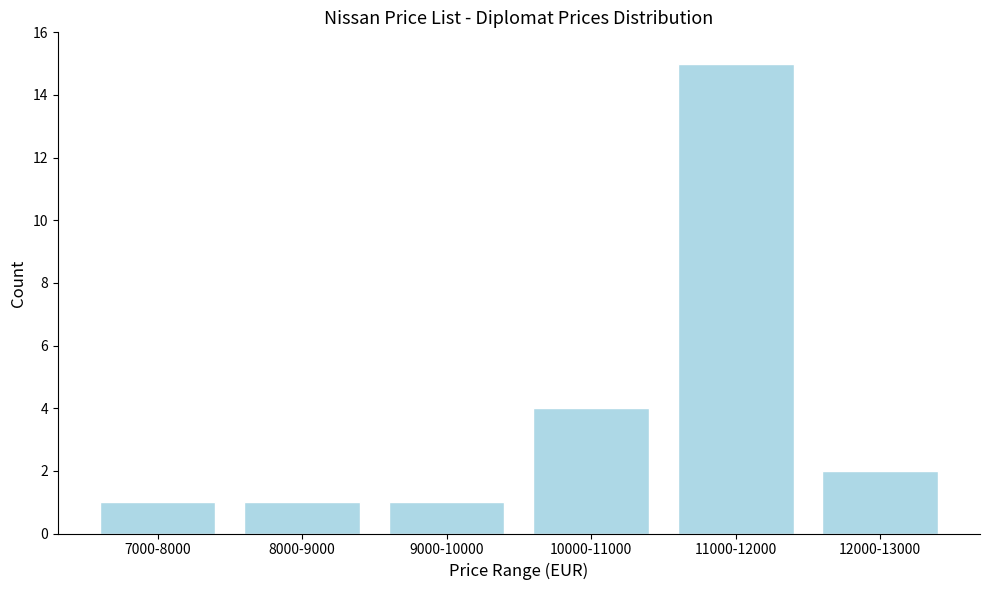

Reading right to left, what are all the values shown in this chart?

2	15	4	1	1	1